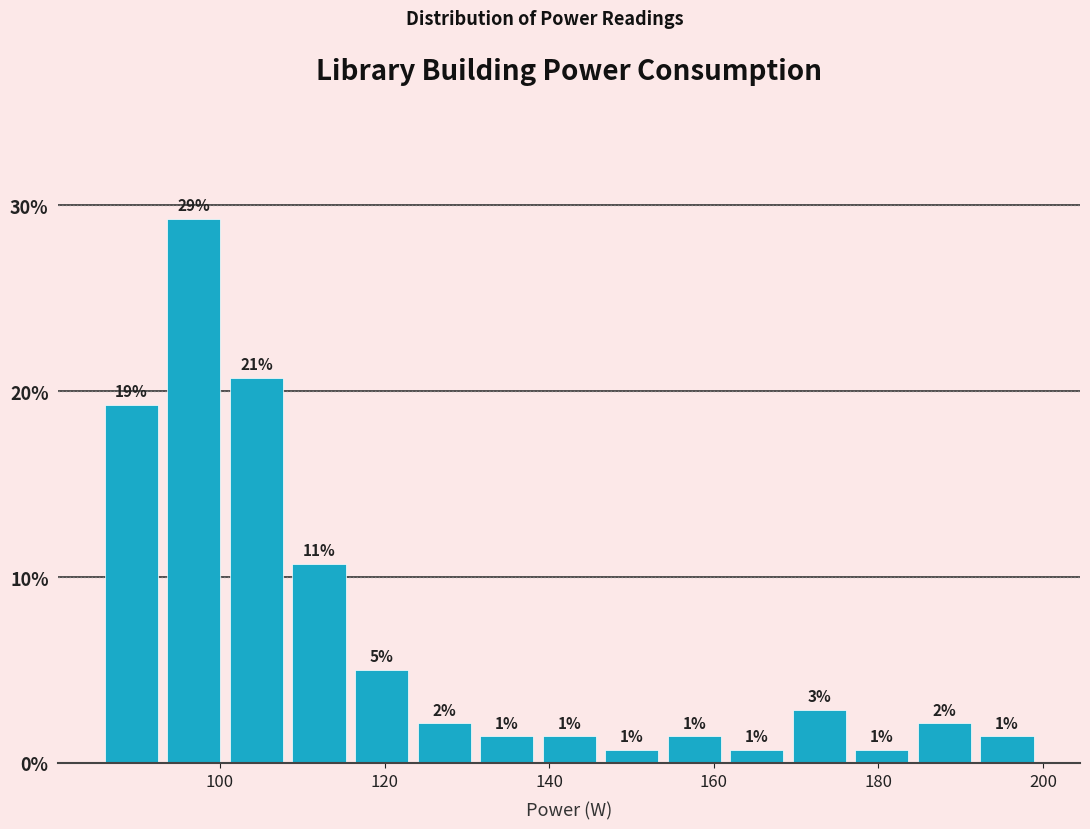

Around what value on the x-axis is the tallest bar? Give the approximate position of its centre, as read against the axis.

96